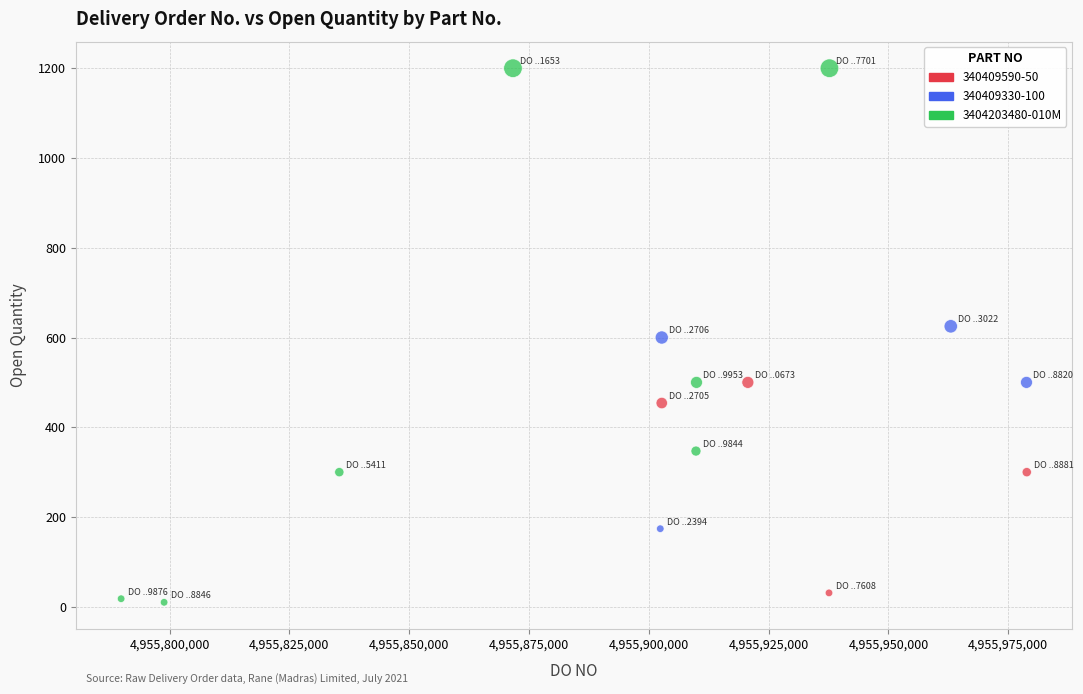

Which series has the widest spread of Y values?

3404203480-010M